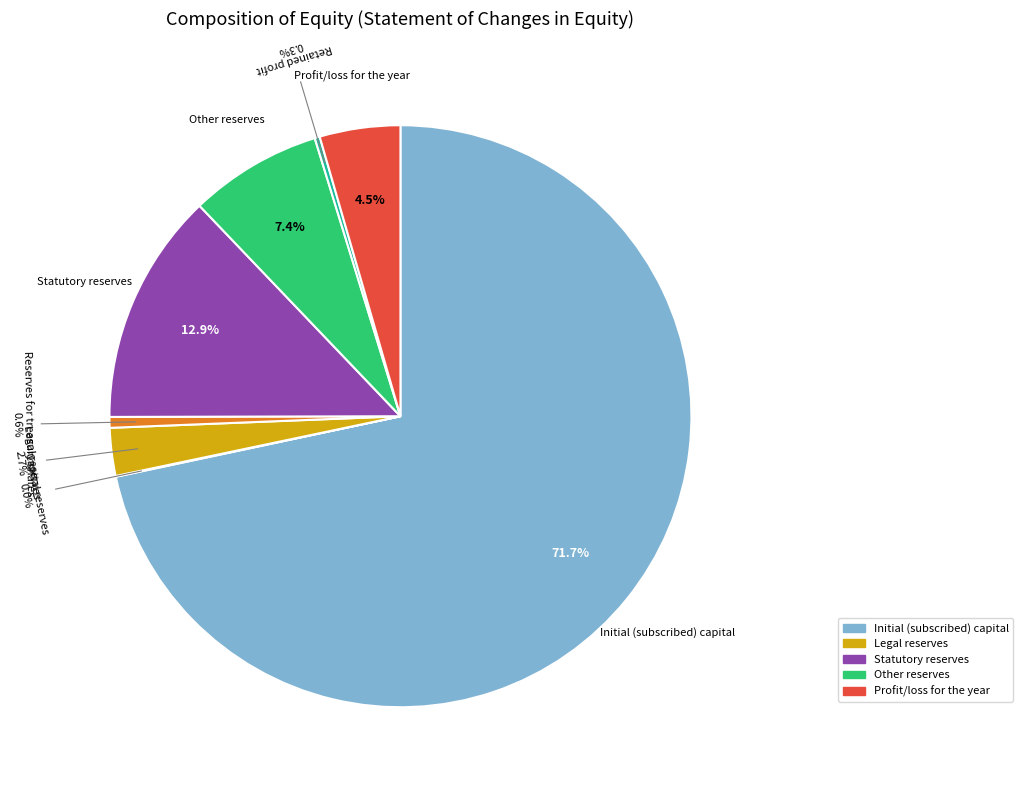

Is there a majority slice in this chart?

Yes